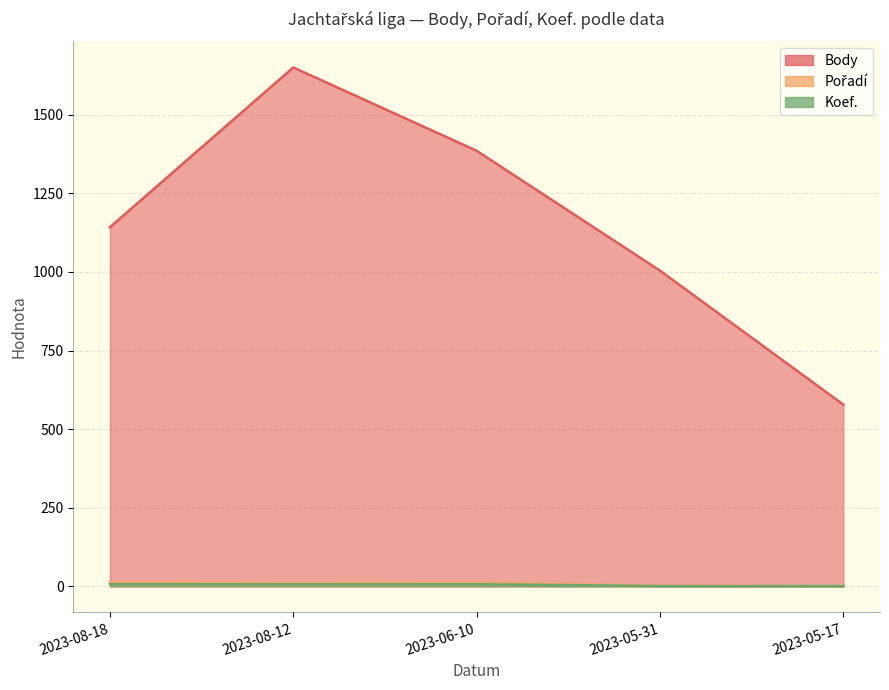

At which label is Body closest to 1114?

2023-08-18